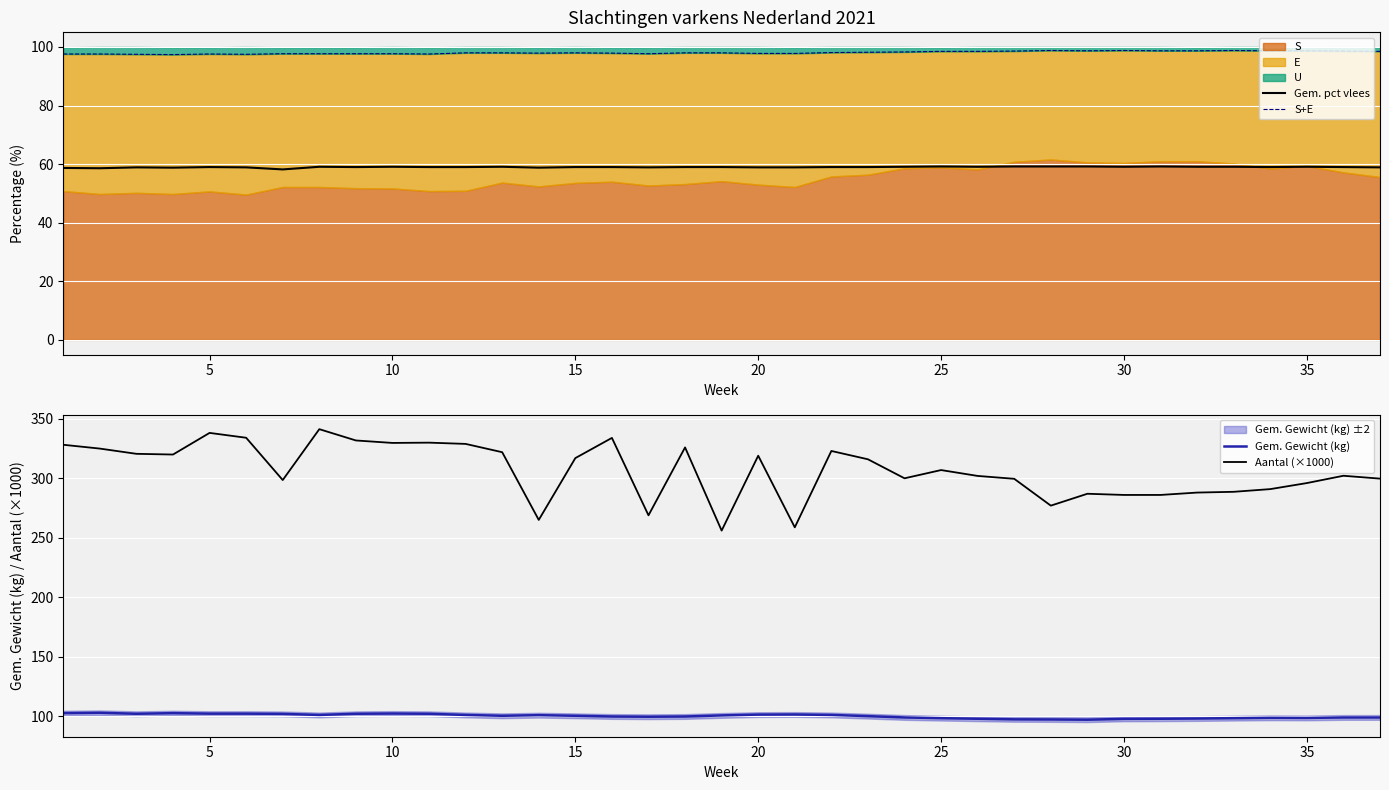

What is the highest value of the Aantal (×1000) series?

341.3